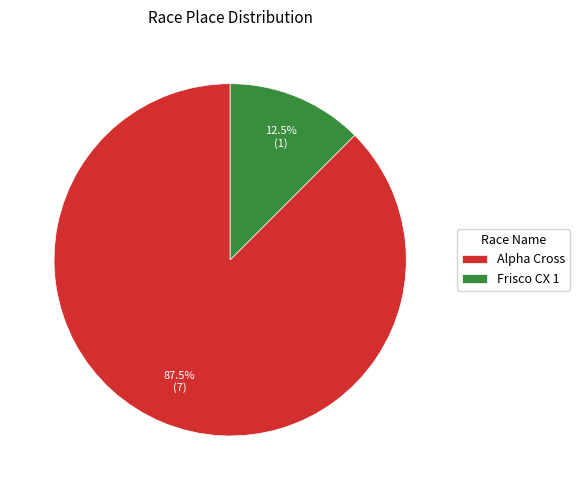

Which has a higher value, Frisco CX 1 or Alpha Cross?

Alpha Cross